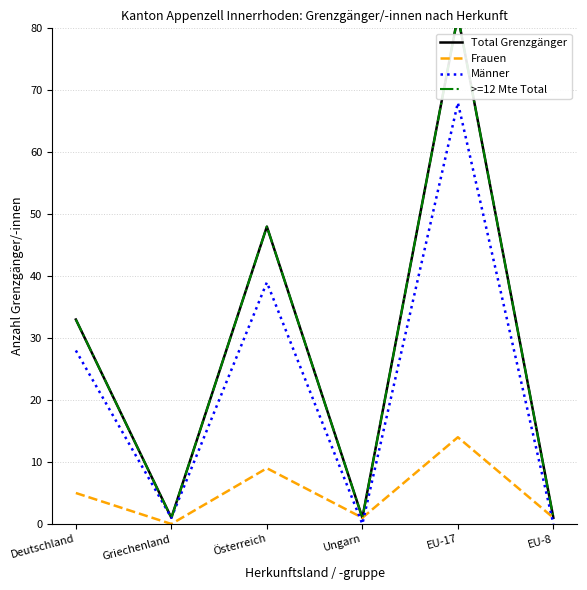

What is the spread (max minus min) of values at Deutschland?

28